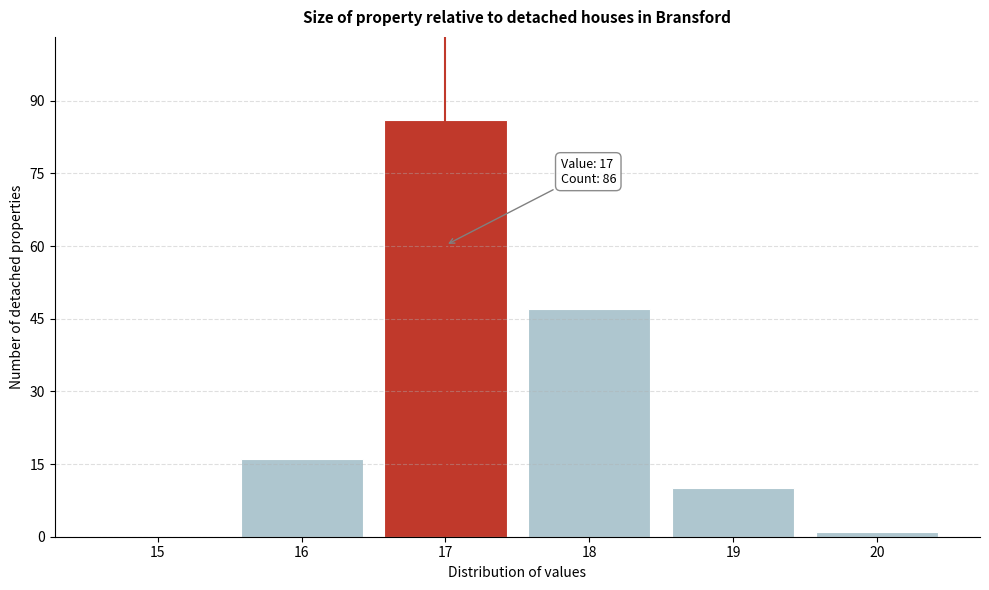

Over which range of the x-axis is the bar tallest?

16.5 to 17.5